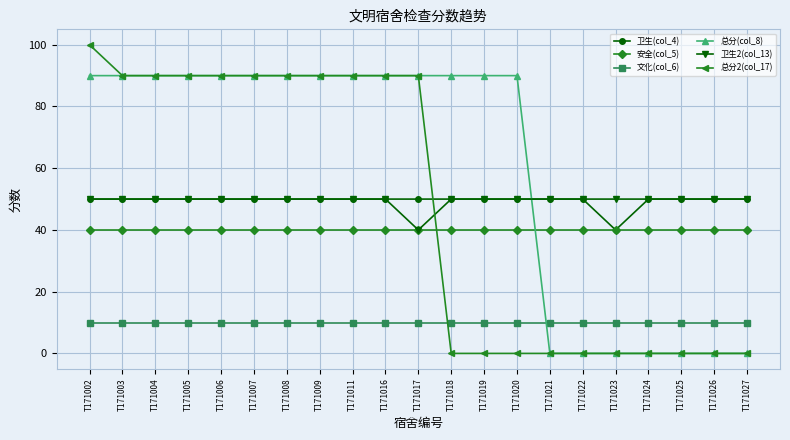

True or false: 总分(col_8) has a value of 60 at T171023.

False